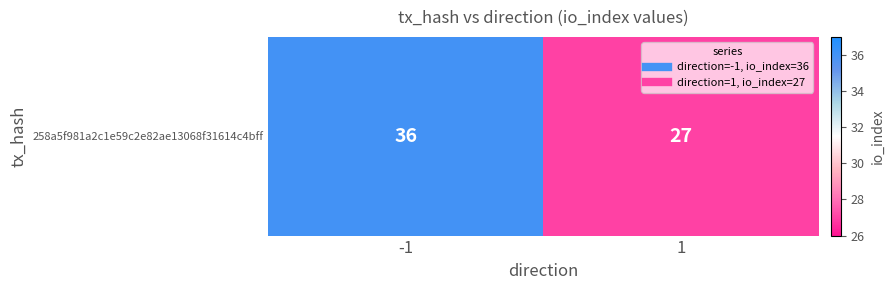

Reading right to left, transcribe all the data shown in this chart.

27	36